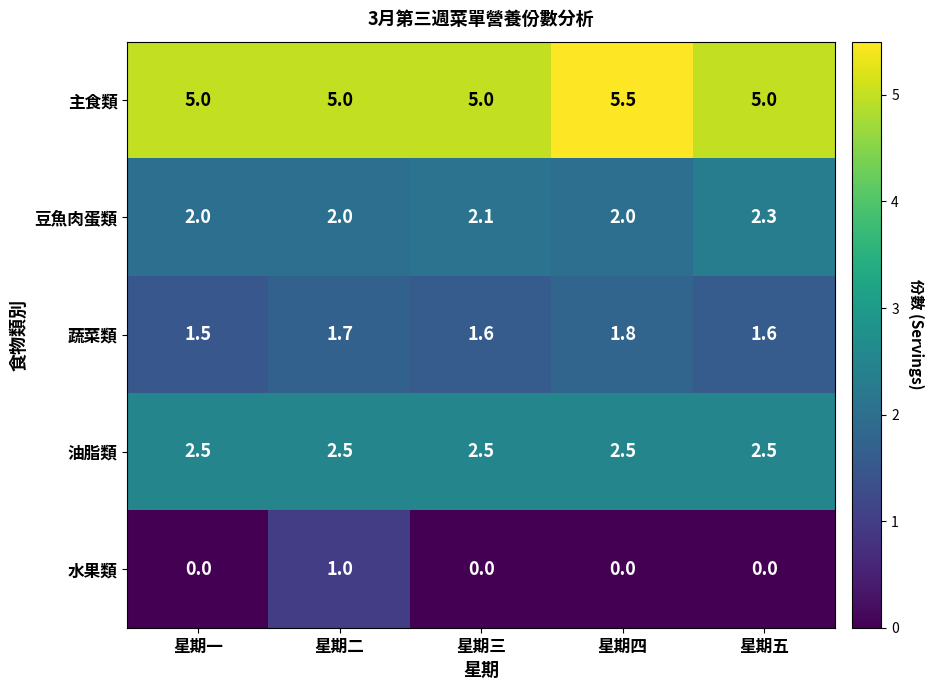

Which series has the largest range (max minus min)?

水果類